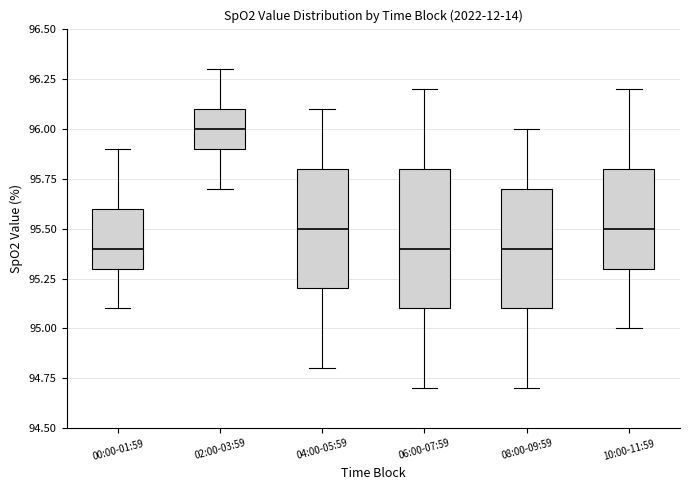

Which box is the tallest, from its lower edge to its upper edge?

06:00-07:59